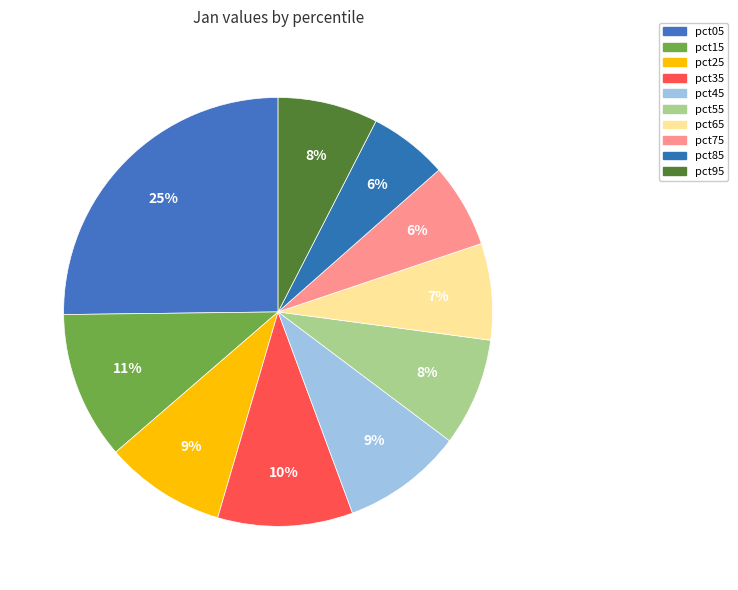

What is the change in value from pct55 to pct65?

-0.1